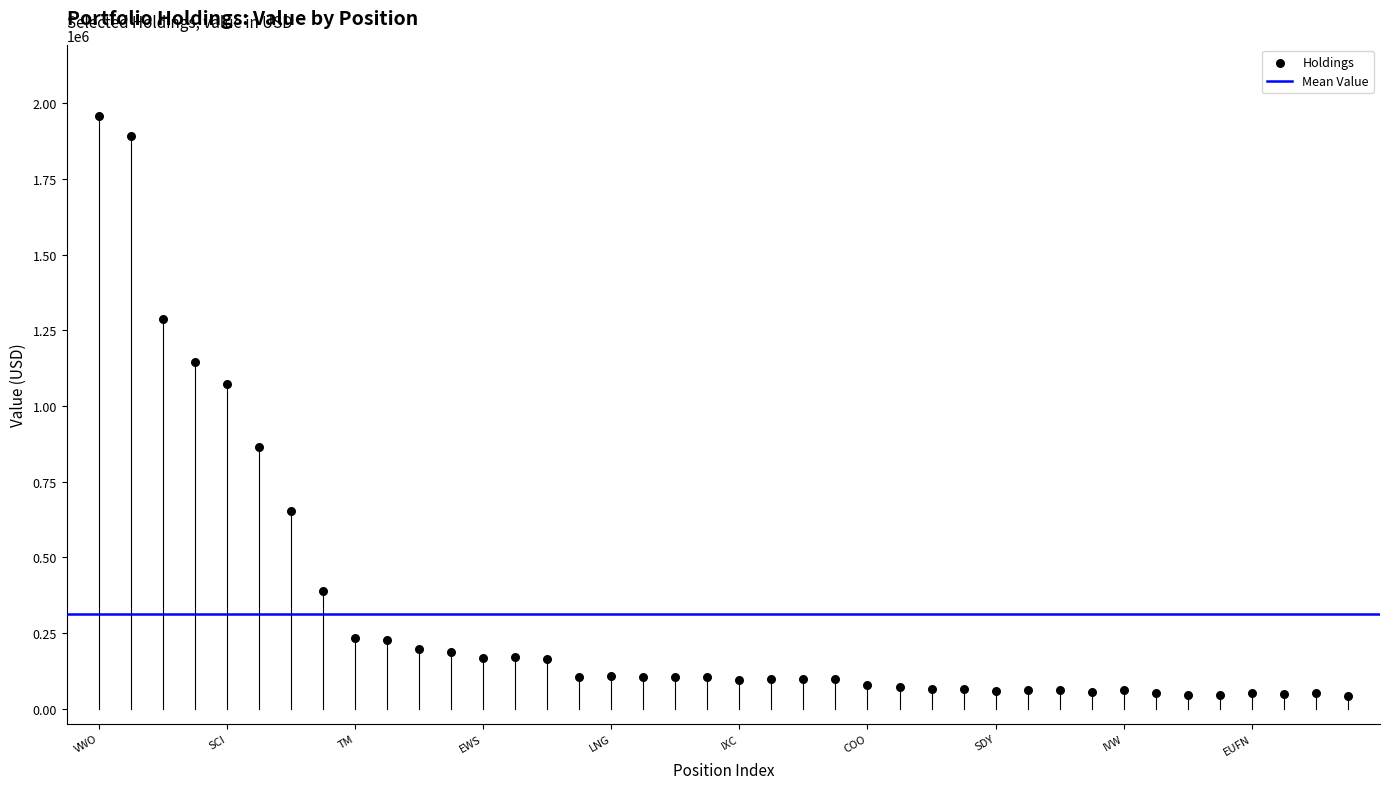

What Y value in the scatter plot is closest to 1000500?

1074000